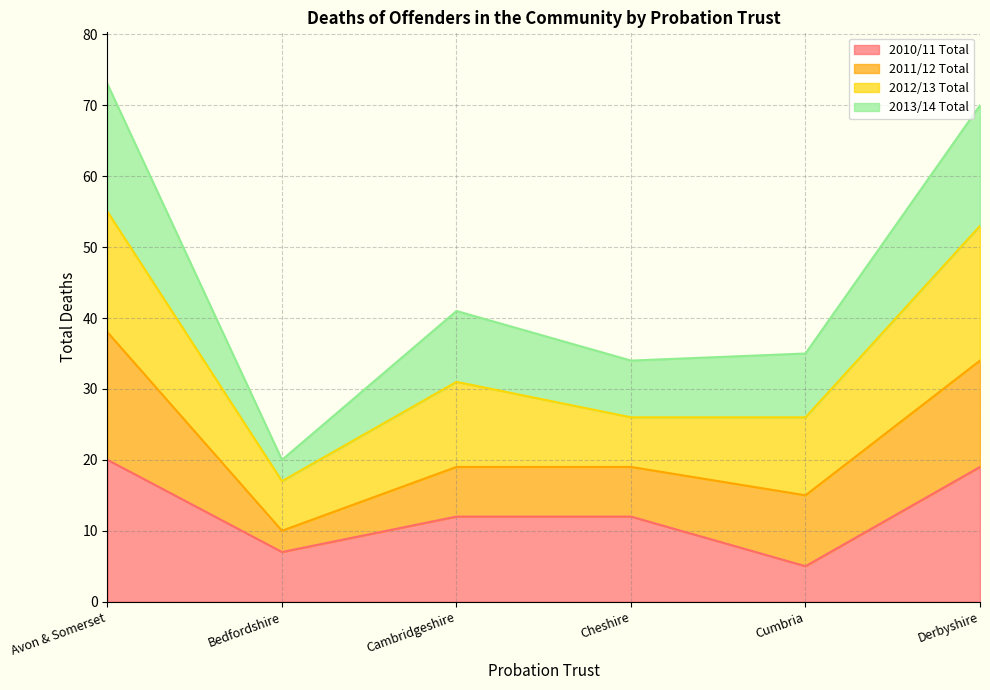

What is the value of the 2010/11 Total point at the 3rd from the left?

12